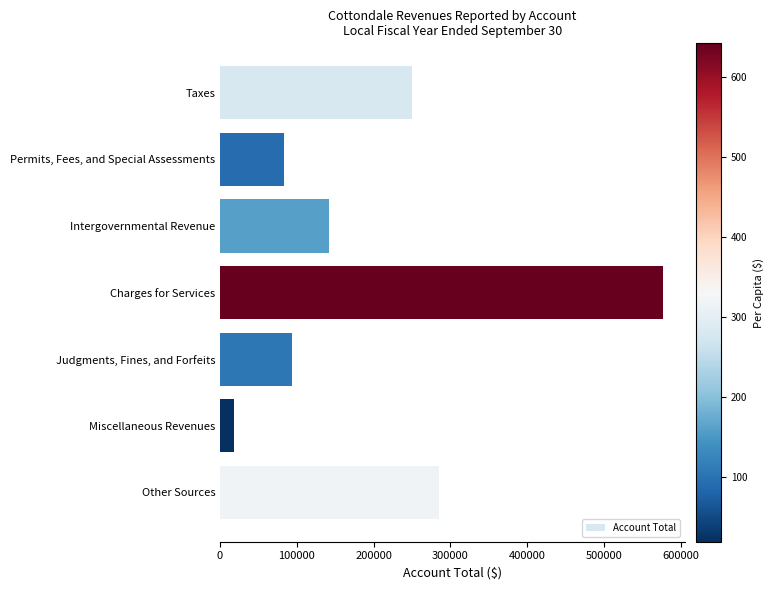

Between Taxes and Other Sources, which is larger?

Other Sources